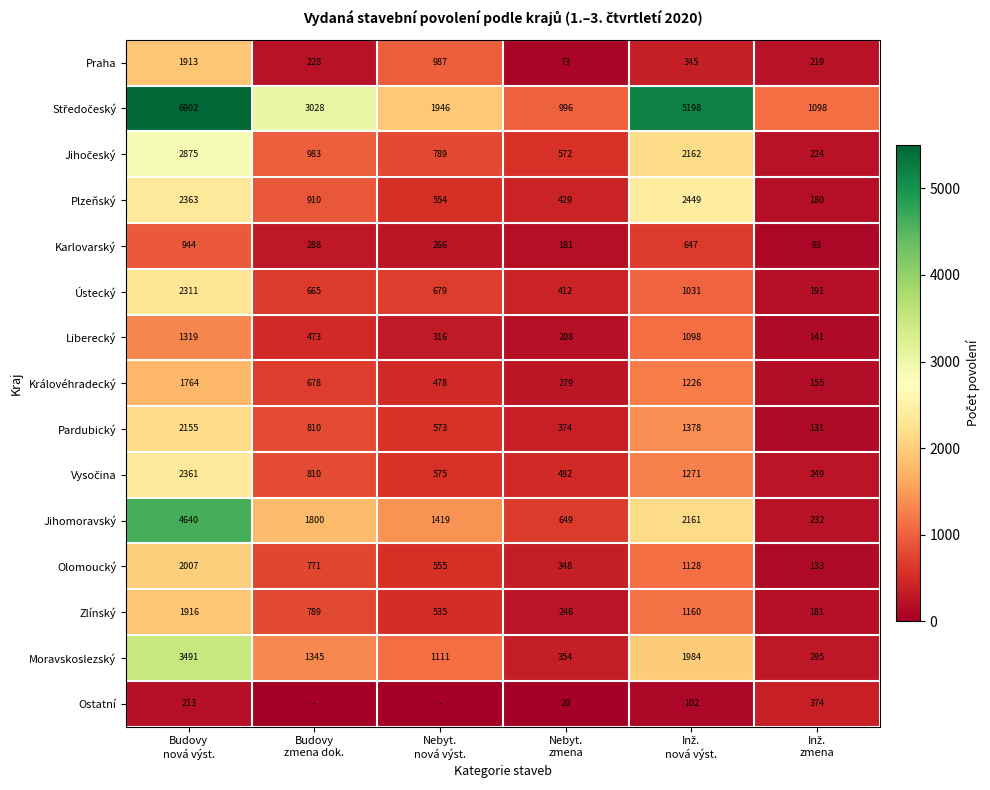

Count the number of categories in the chart.

6